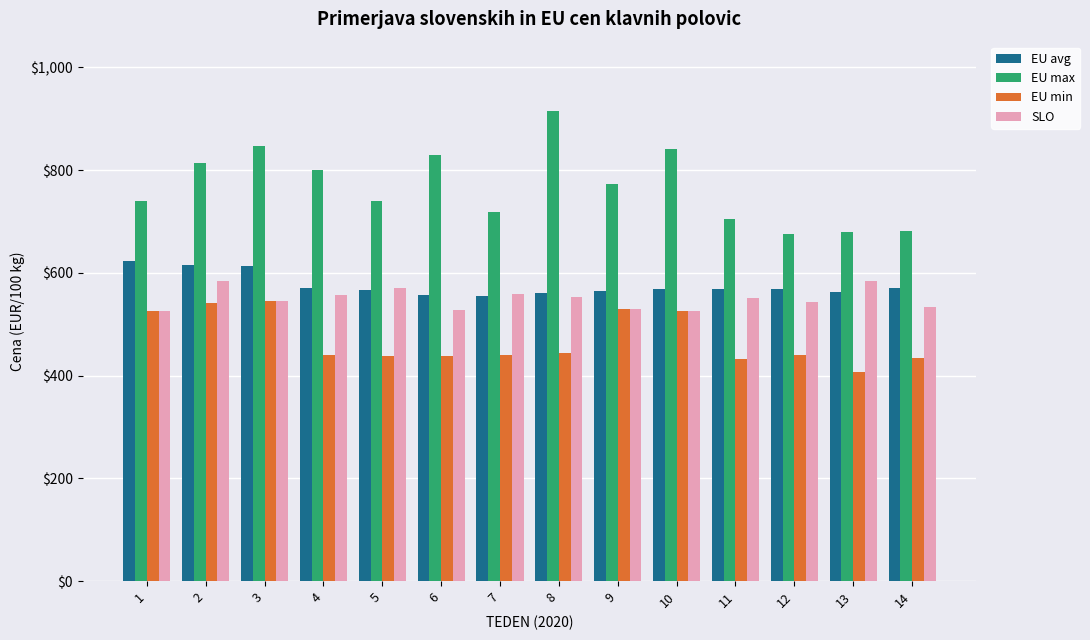

Between 9 and 14, which series saw the biggest shift?

EU min